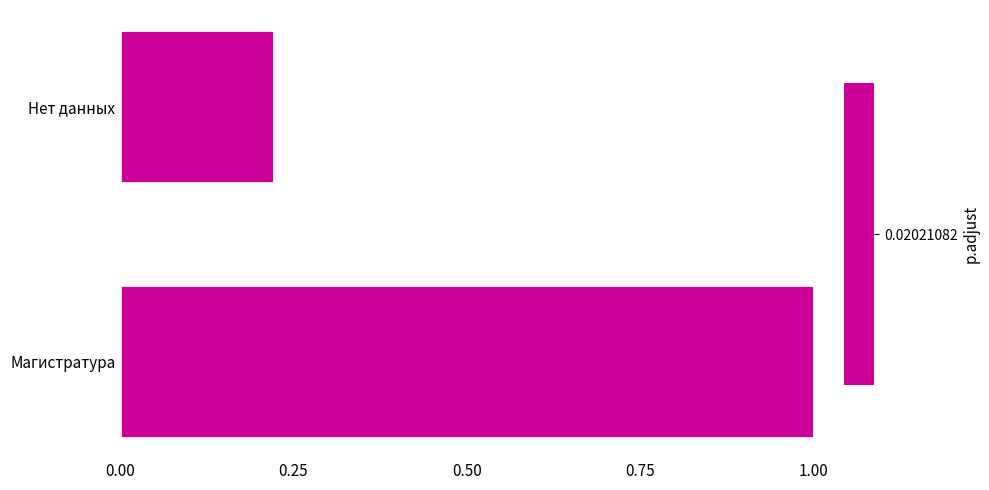

Are the bars horizontal?

Yes